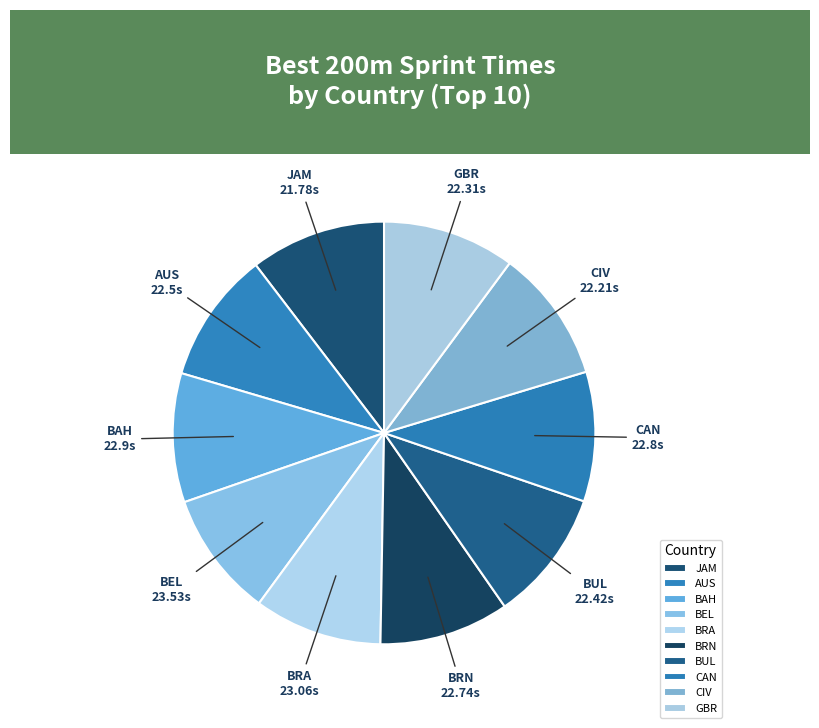

What is the ratio of the value at CIV to the value at BAH?

1.0